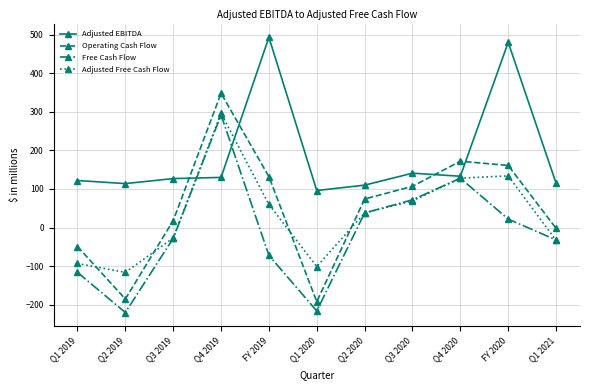

The value of Operating Cash Flow at Q2 2020 is 106. True or false?

False